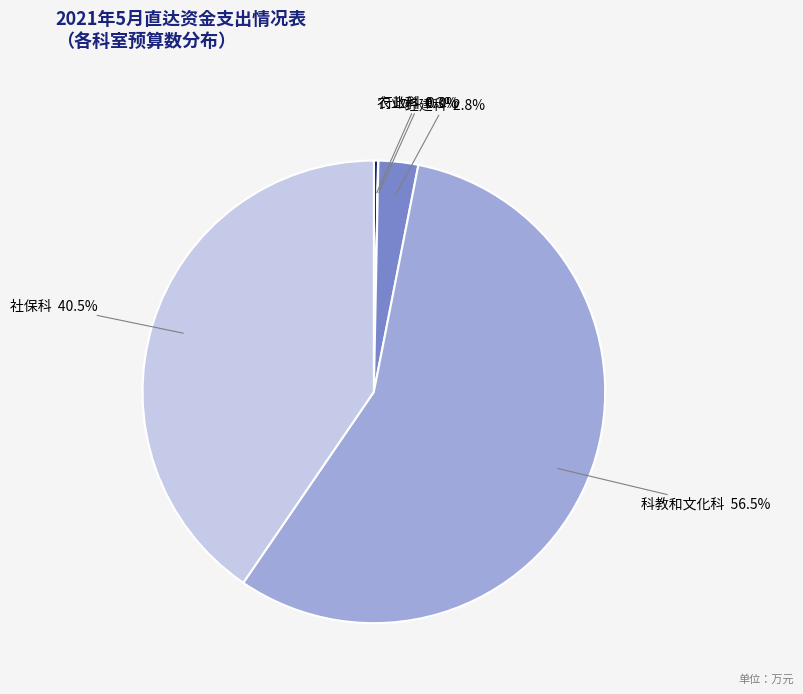

Which slice is the largest?

科教和文化科